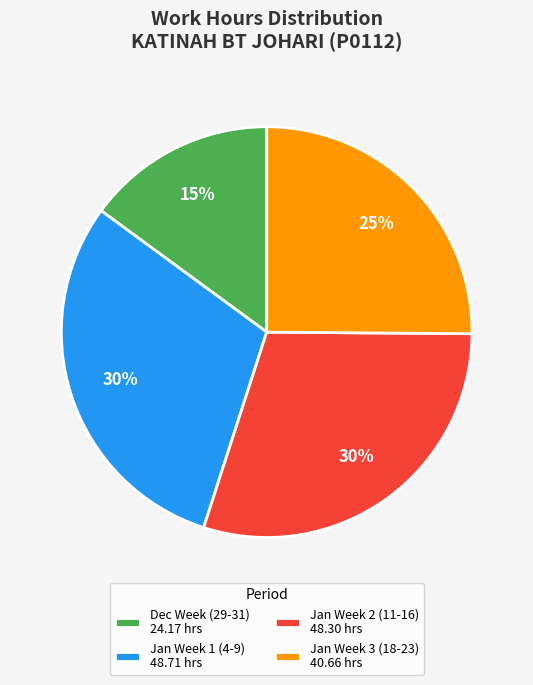

How many segments does this pie chart have?

4